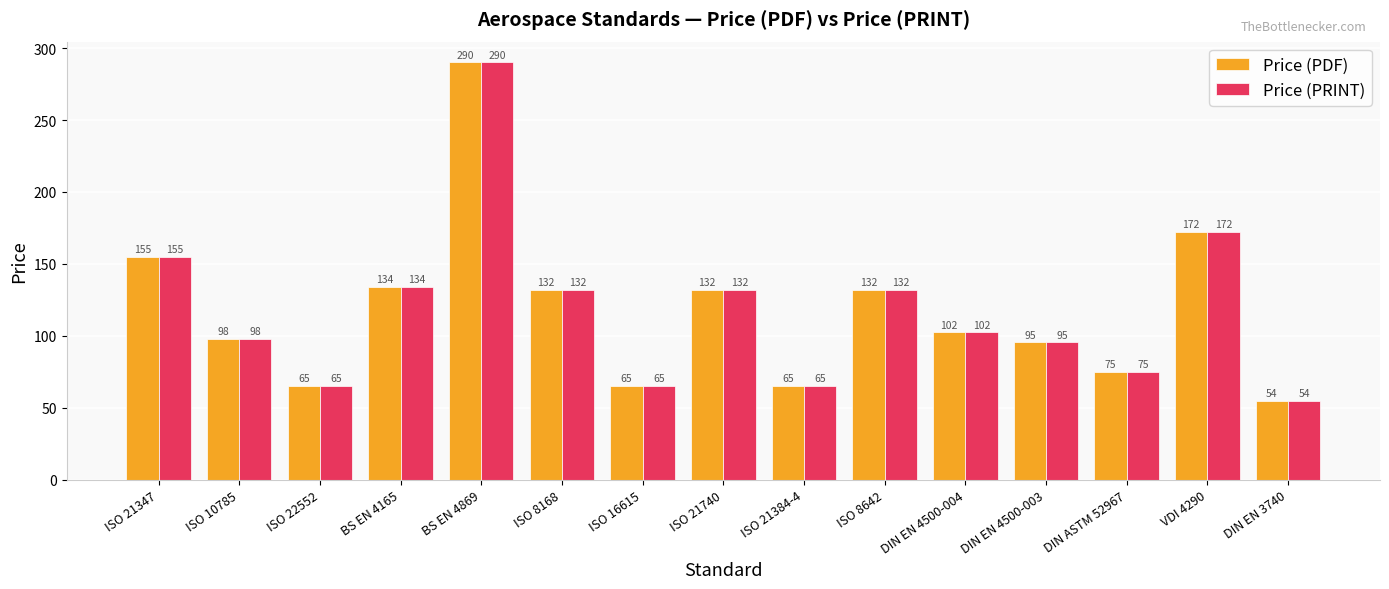

Are the bars grouped side by side (vs. stacked)?

Yes